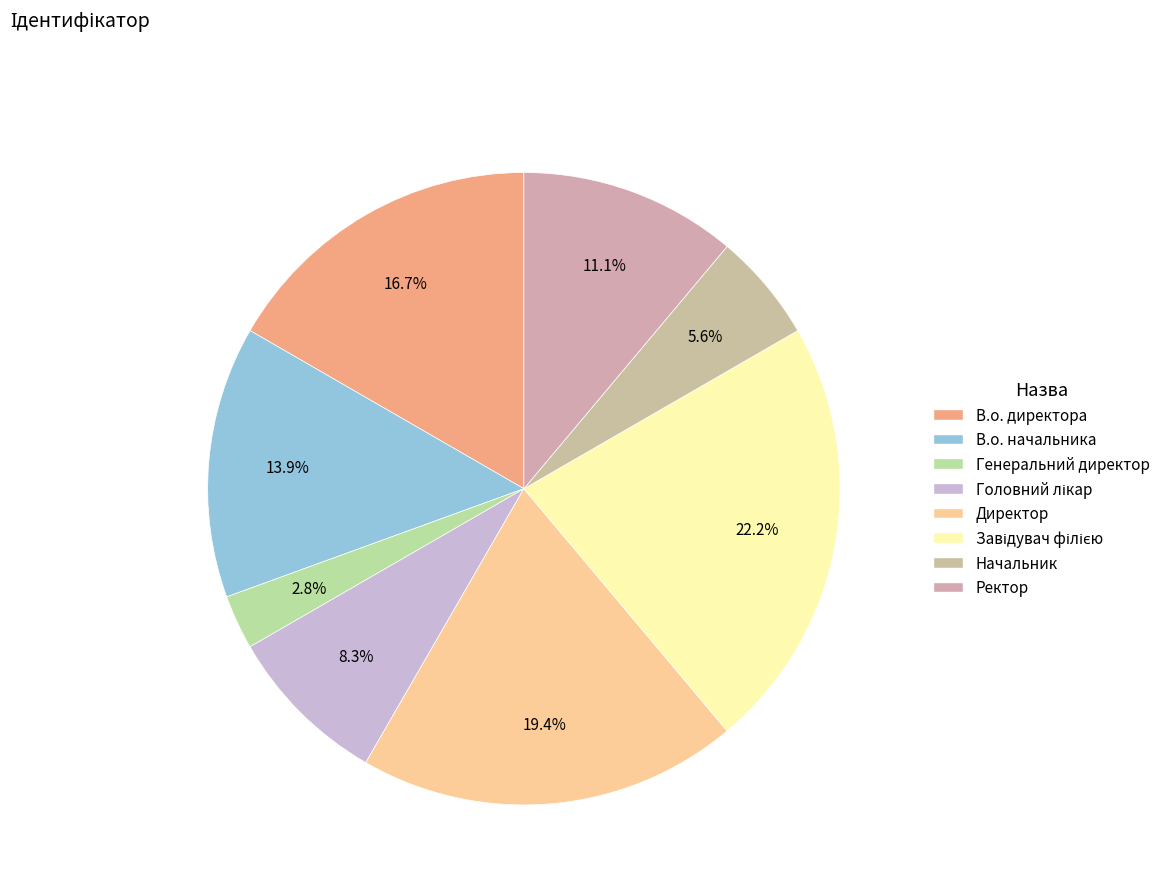

The Завідувач філією slice represents 22% of the pie. True or false?

True